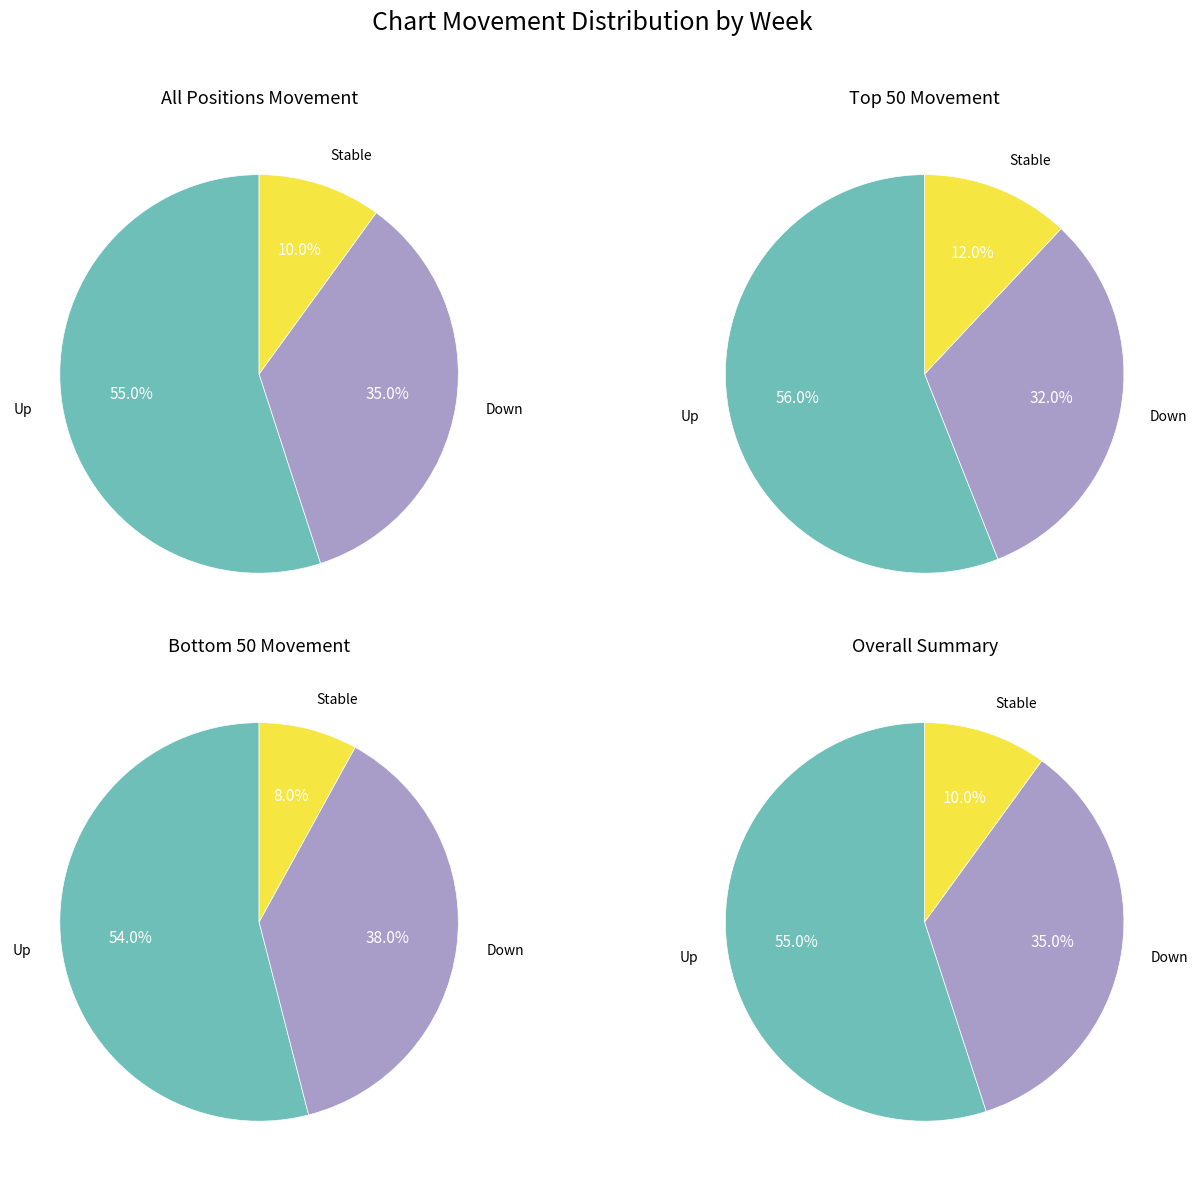

What percentage do down and - together represent?

45.0%